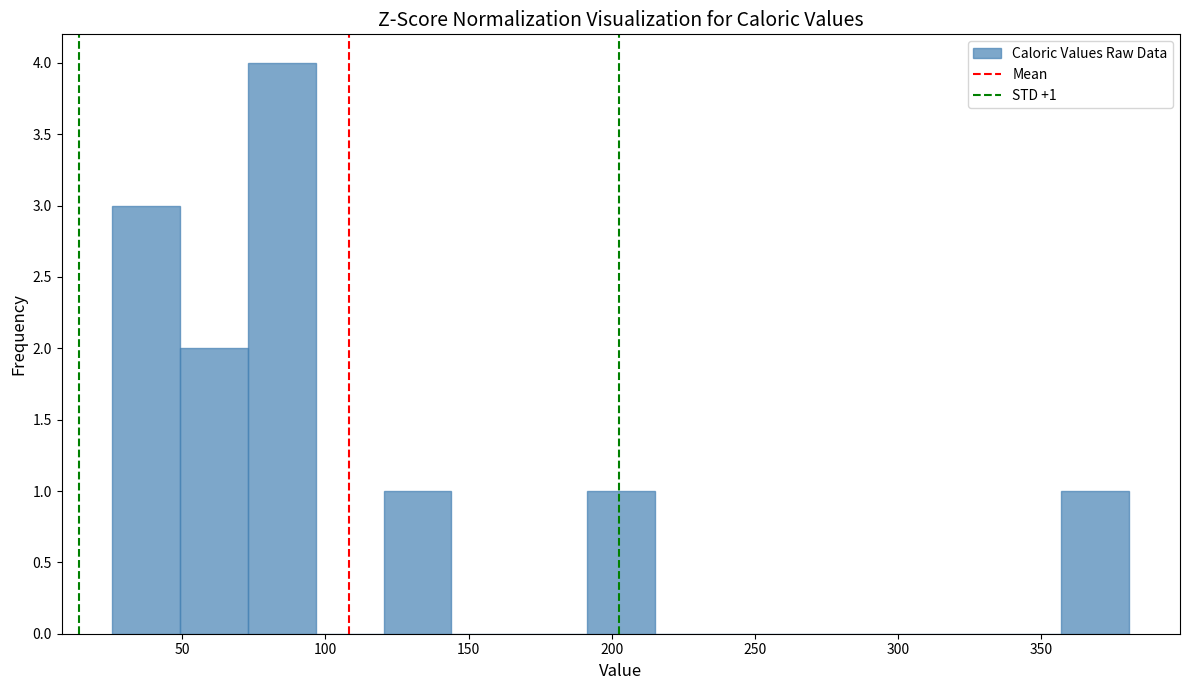

Which range on the x-axis has the tallest bar?

75 to 95